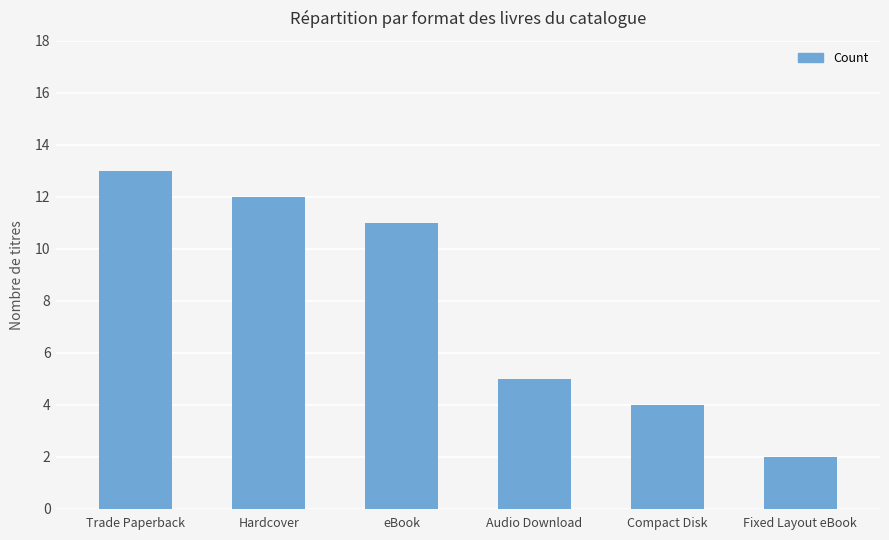

What is the change in value from Trade Paperback to Audio Download?

-8